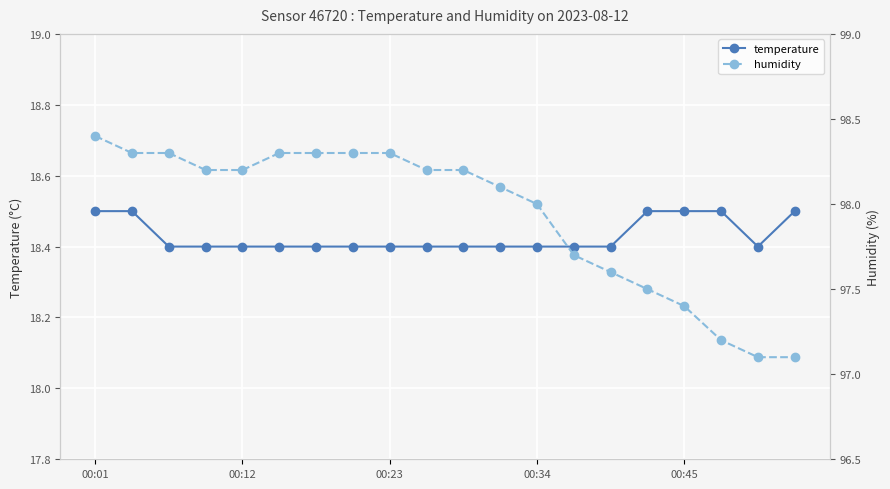

What is the value of the humidity point at the 8th from the left?

98.3